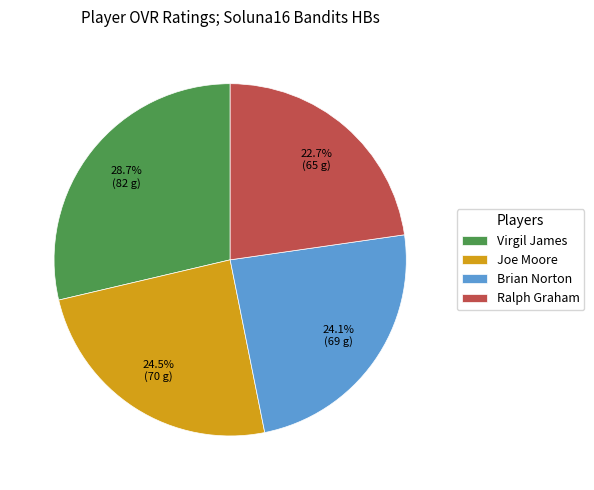

Is there a majority slice in this chart?

No